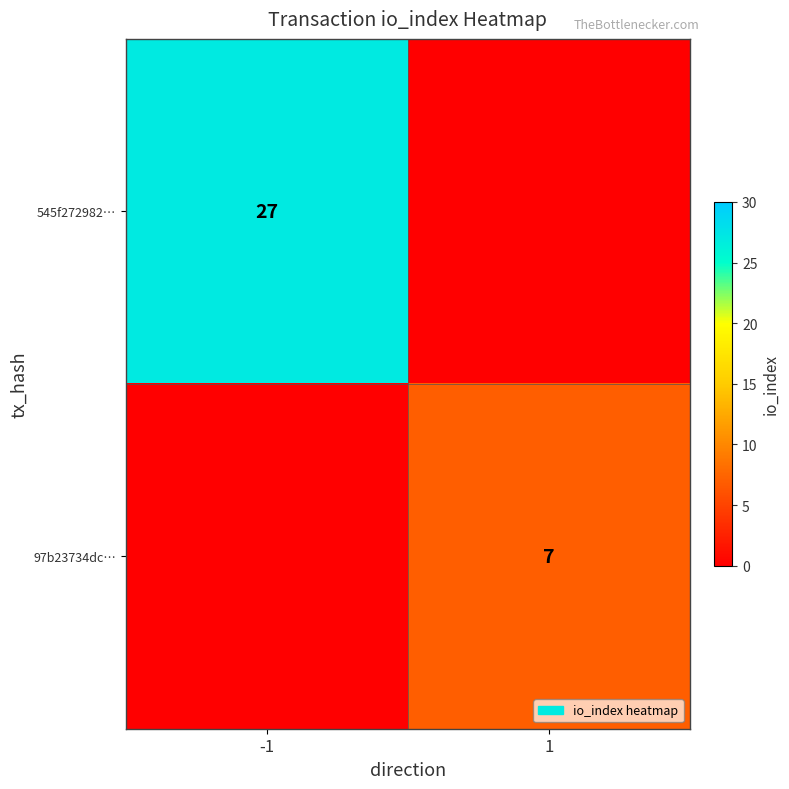

How many distinct data groups are displayed?

2